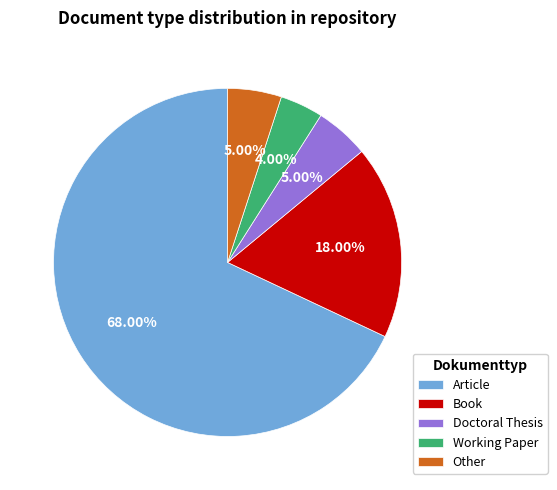

Does any single category account for the majority?

Yes